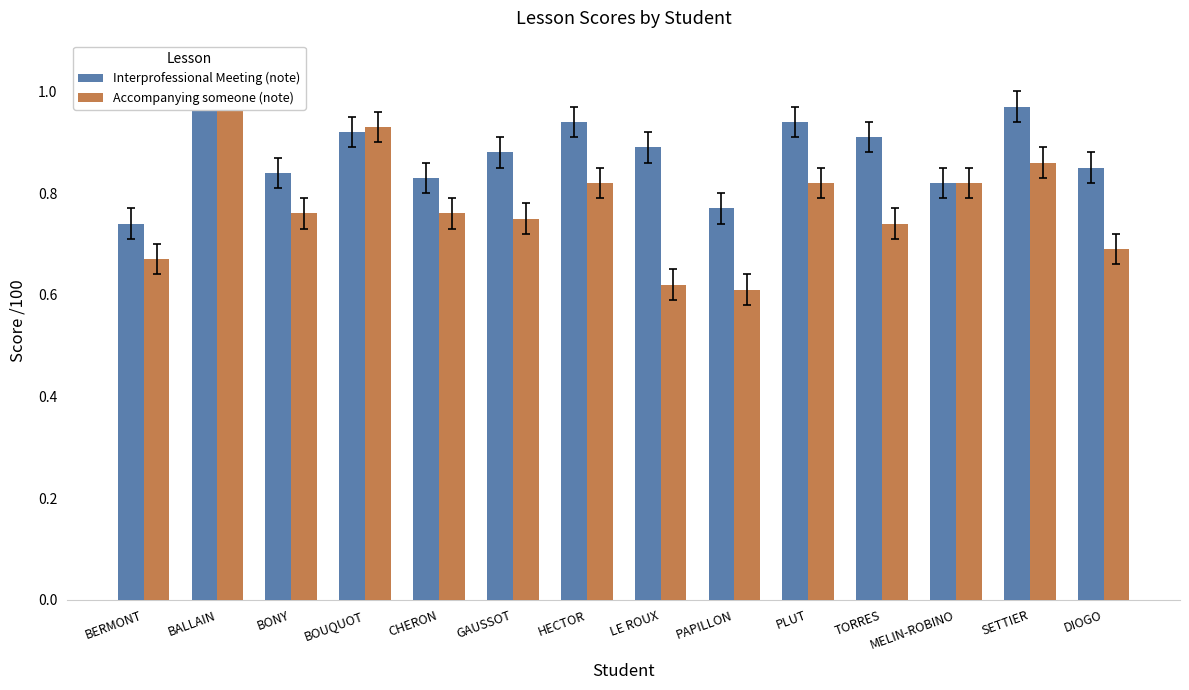

Which series has the largest total across all categories?

Interprofessional Meeting (note)